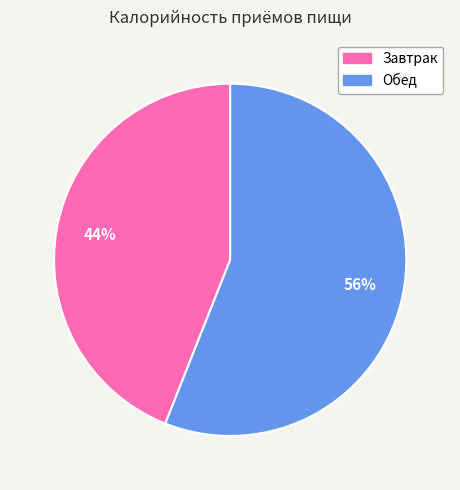

How many slices are in this pie chart?

2